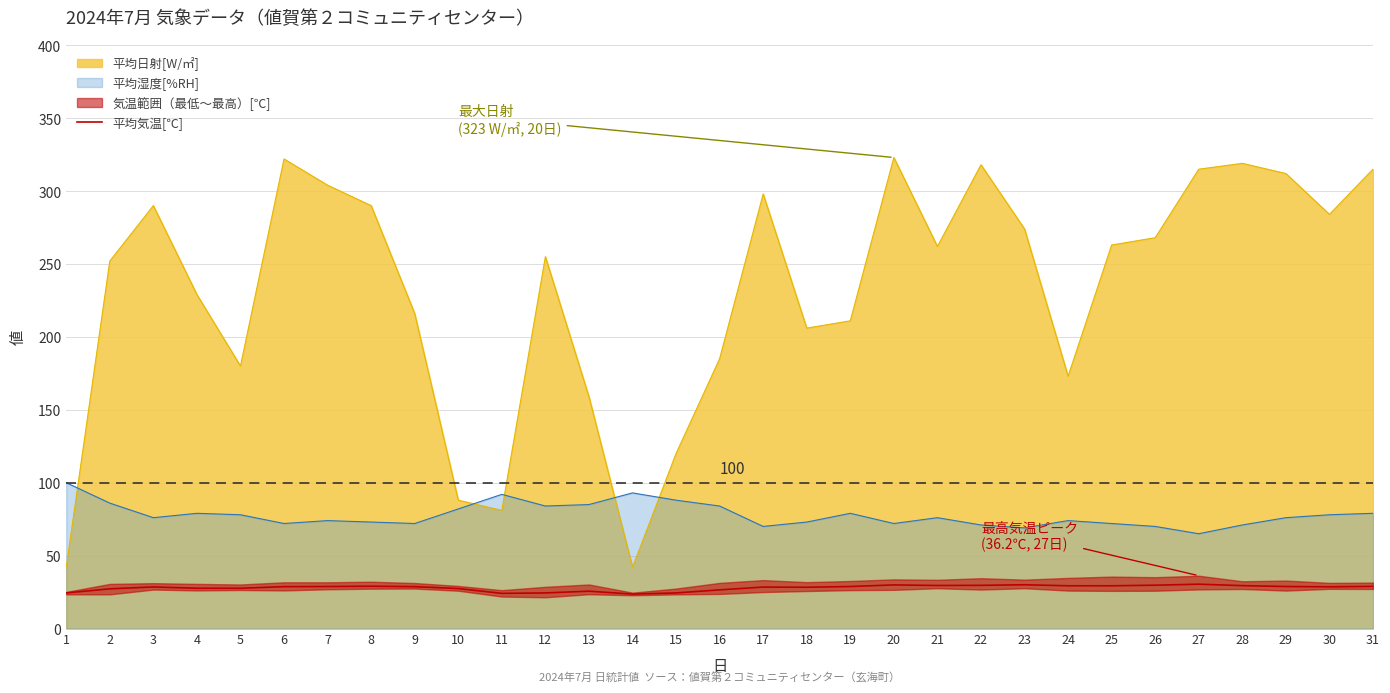

True or false: the data shows 39.6 at 26.

False